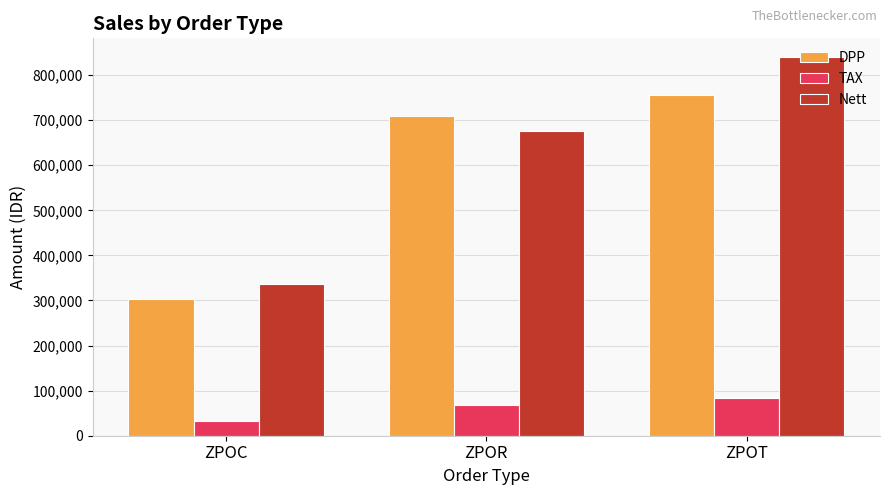

Between ZPOR and ZPOT, which series saw the biggest shift?

Nett